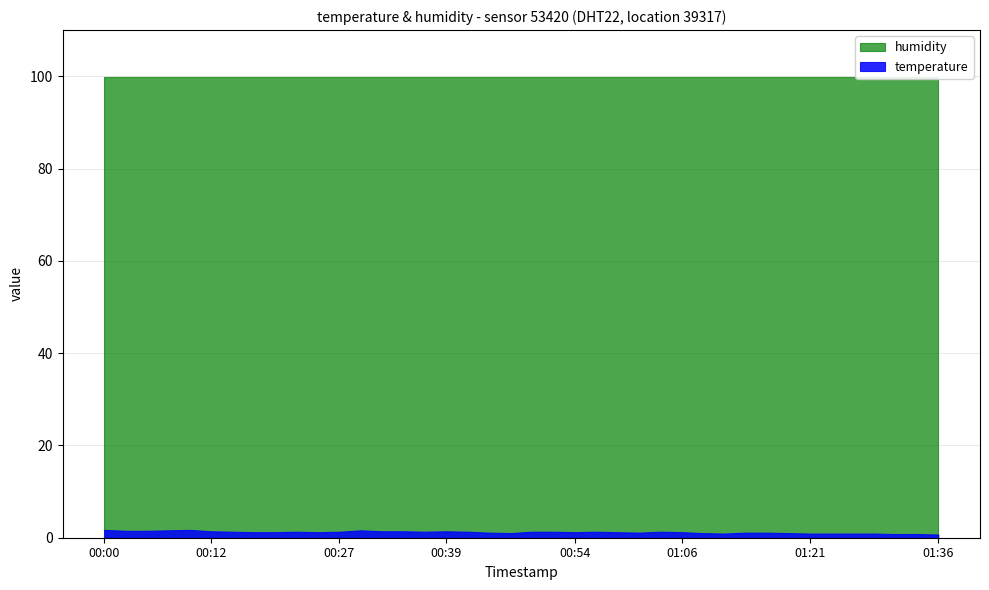

At which category is the sum across all series the highest?

00:00